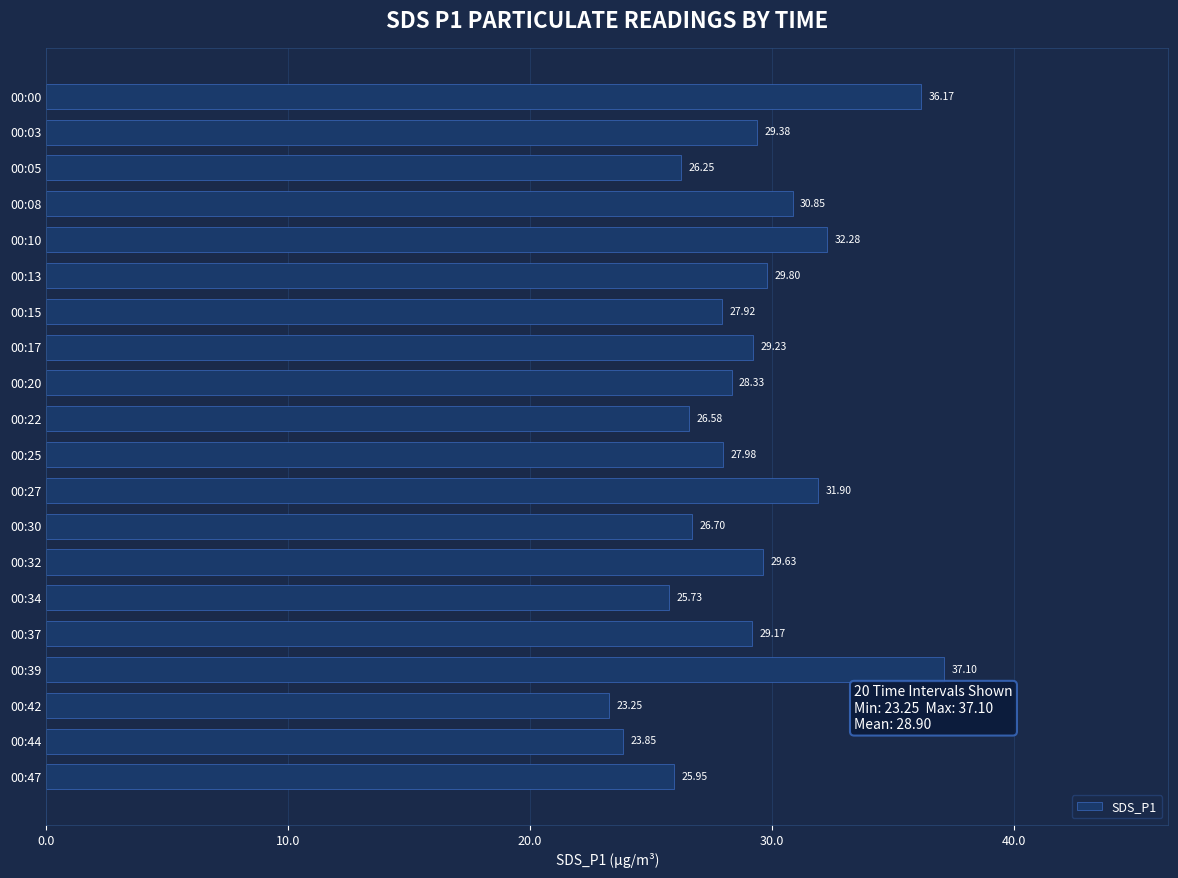

What is the change in value from 00:17 to 00:30?

-2.5